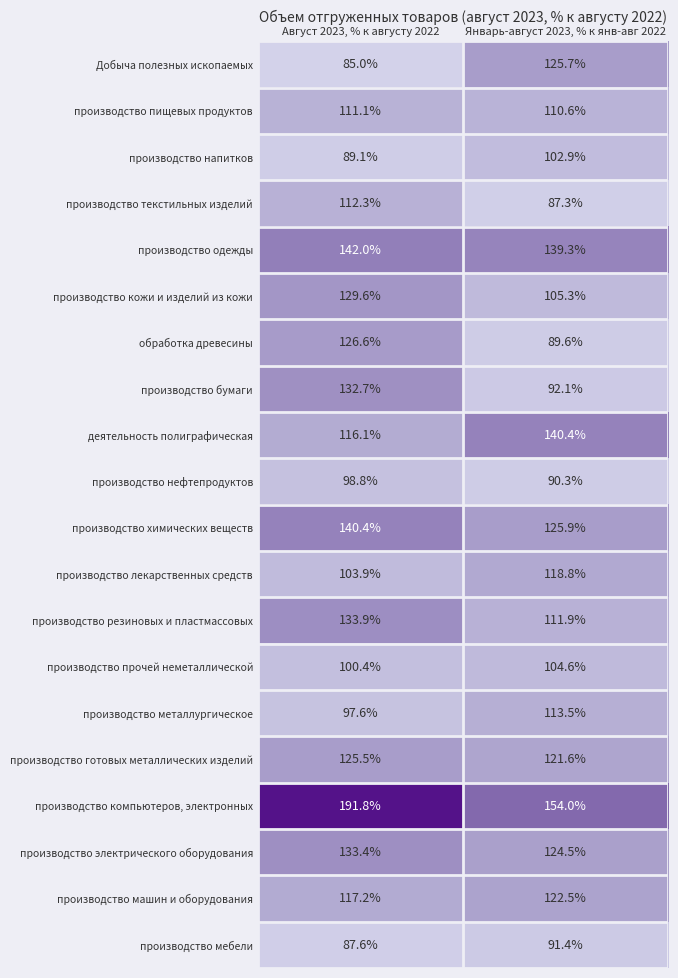

What is the sum of the производство нефтепродуктов values at Август 2023, % к августу 2022 and Январь-август 2023, % к янв-авг 2022?

189.1